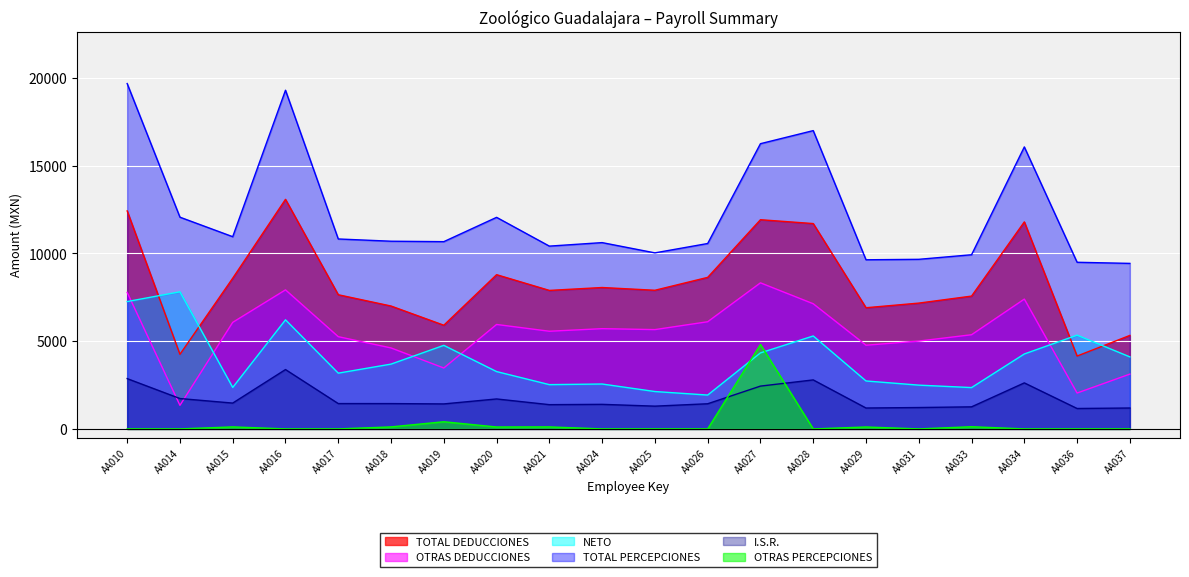

Reading left to right, list all the values displayed in this chart.

TOTAL DEDUCCIONES: AA010=12419.4	AA014=4251.4	AA015=8586.9	AA016=13079.0	AA017=7643.9	AA018=7000.9	AA019=5907.2	AA020=8786.6	AA021=7891.0	AA024=8055.6	AA025=7898.9	AA026=8633.4	AA027=11918.0	AA028=11698.7	AA029=6903.9	AA031=7167.7	AA033=7567.0	AA034=11794.3	AA036=4151.9	AA037=5326.8
OTRAS DEDUCCIONES: AA010=7777.2	AA014=1343.3	AA015=6070.8	AA016=7921.2	AA017=5255.1	AA018=4613.1	AA019=3470.0	AA020=5950.0	AA021=5564.2	AA024=5711.1	AA025=5657.1	AA026=6104.9	AA027=8321.6	AA028=7130.7	AA029=4768.3	AA031=5004.4	AA033=5364.7	AA034=7396.1	AA036=2043.9	AA037=3122.7
NETO: AA010=7255.7	AA014=7811.0	AA015=2363.9	AA016=6215.0	AA017=3177.1	AA018=3692.1	AA019=4761.0	AA020=3266.5	AA021=2522.8	AA024=2557.9	AA025=2130.2	AA026=1929.1	AA027=4331.1	AA028=5295.1	AA029=2732.1	AA031=2494.0	AA033=2355.0	AA034=4269.9	AA036=5341.5	AA037=4103.1
TOTAL PERCEPCIONES: AA010=19675.1	AA014=12062.5	AA015=10950.8	AA016=19294.0	AA017=10821.0	AA018=10693.0	AA019=10668.2	AA020=12053.1	AA021=10413.8	AA024=10613.5	AA025=10029.2	AA026=10562.5	AA027=16249.0	AA028=16993.8	AA029=9636.1	AA031=9661.7	AA033=9922.0	AA034=16064.2	AA036=9493.4	AA037=9429.9
I.S.R.: AA010=2866.3	AA014=1731.4	AA015=1471.7	AA016=3382.0	AA017=1444.0	AA018=1443.1	AA019=1424.3	AA020=1707.2	AA021=1382.1	AA024=1399.7	AA025=1297.0	AA026=1433.1	AA027=2438.9	AA028=2792.2	AA029=1190.9	AA031=1218.6	AA033=1257.5	AA034=2622.4	AA036=1163.3	AA037=1191.2
OTRAS PERCEPCIONES: AA010=0.0	AA014=0.0	AA015=115.0	AA016=0.0	AA017=0.0	AA018=115.0	AA019=408.6	AA020=110.0	AA021=115.0	AA024=0.0	AA025=0.0	AA026=0.0	AA027=4811.8	AA028=0.0	AA029=110.0	AA031=0.0	AA033=125.0	AA034=0.0	AA036=0.0	AA037=0.0